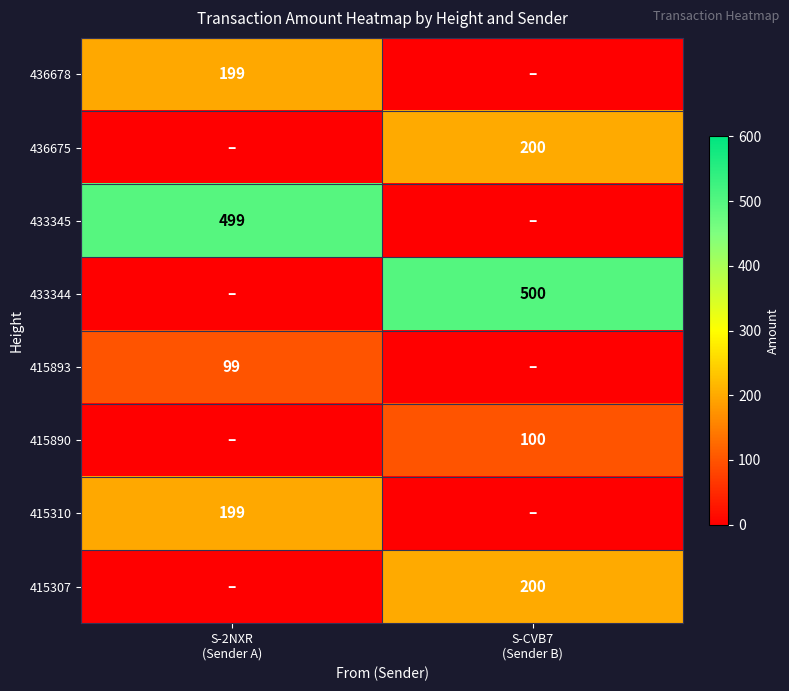

True or false: 436678 has a value of 0 at S-CVB7 (Sender B).

True